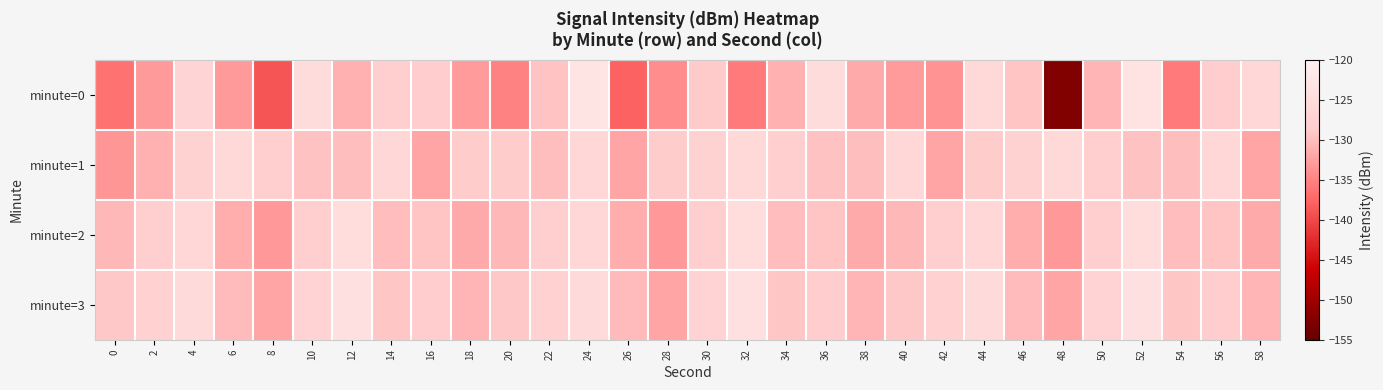

At which category is the sum across all series the highest?

24